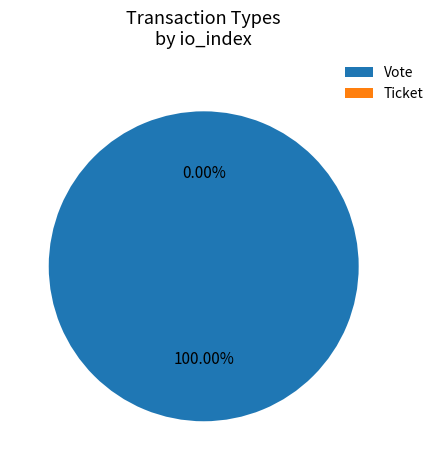

How many segments does this pie chart have?

2